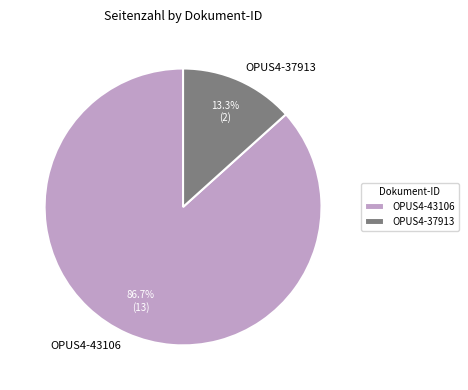

Which category has the biggest portion of the pie?

OPUS4-43106